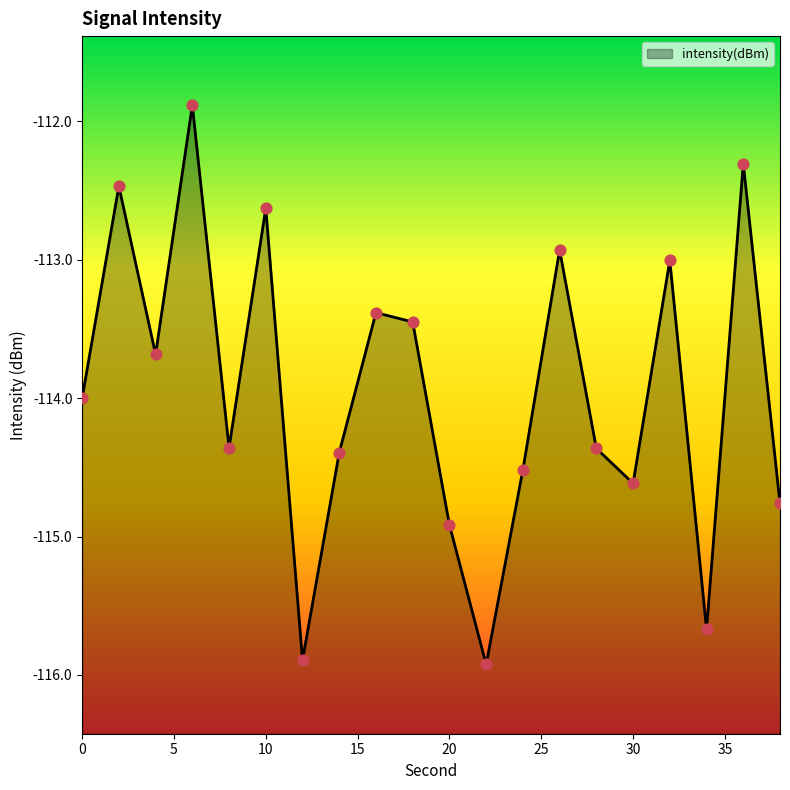

What is the change in value from 6 to 28?

-2.5